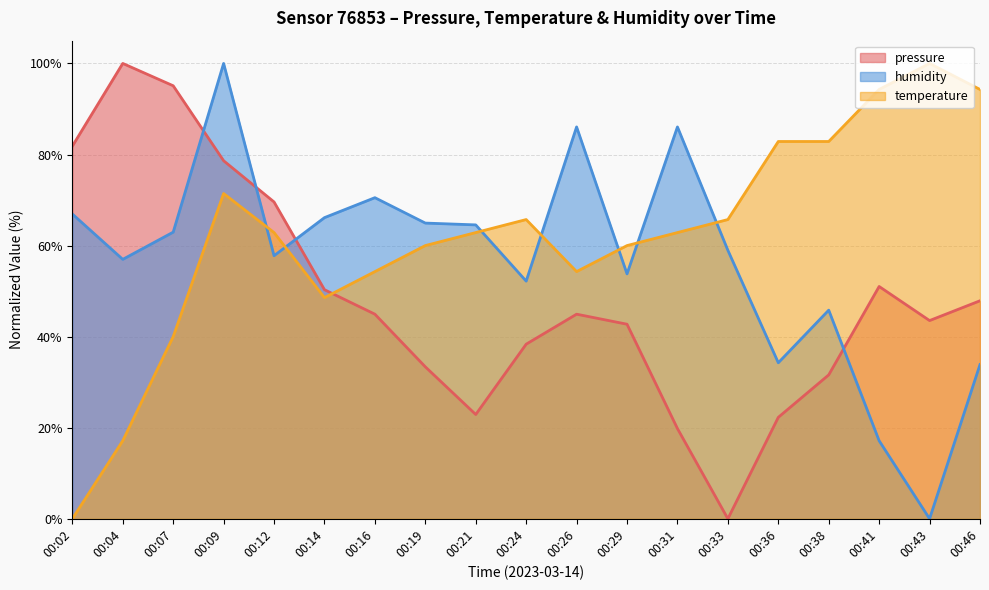

Rank the categories by humidity value from highest to lowest.

00:09, 00:26, 00:31, 00:16, 00:02, 00:14, 00:19, 00:21, 00:07, 00:33, 00:12, 00:04, 00:29, 00:24, 00:38, 00:36, 00:46, 00:41, 00:43